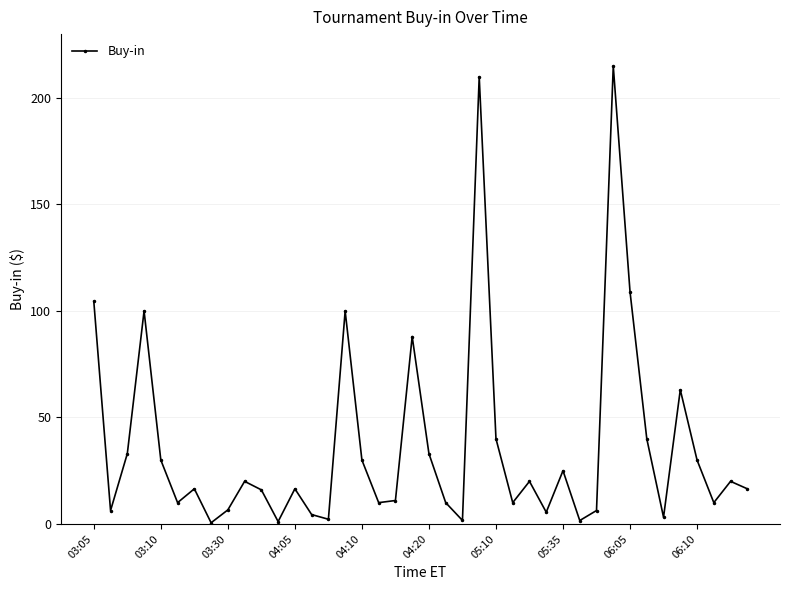

What is the average value?

36.9